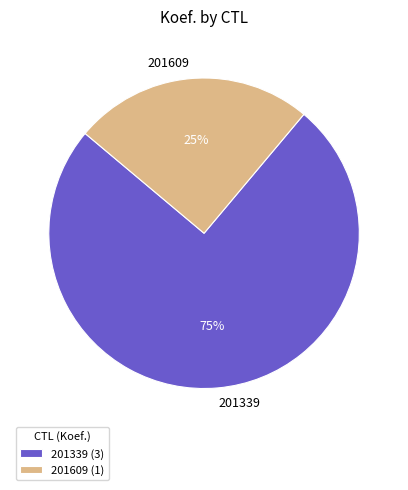

What percentage is the 201609 slice, to the nearest percent?

25%